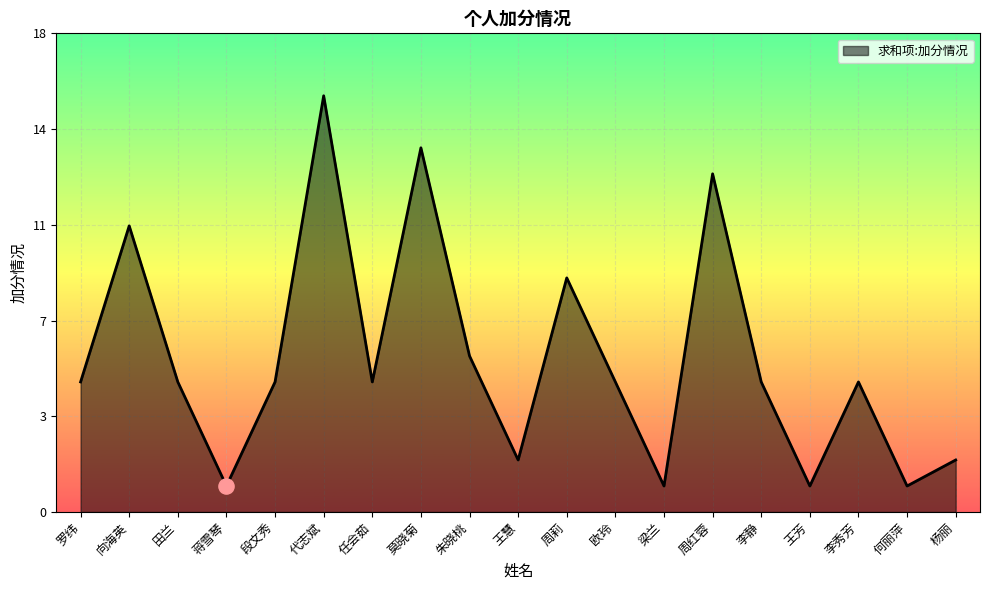

What is the change in value from 向海英 to 李秀芳?

-6